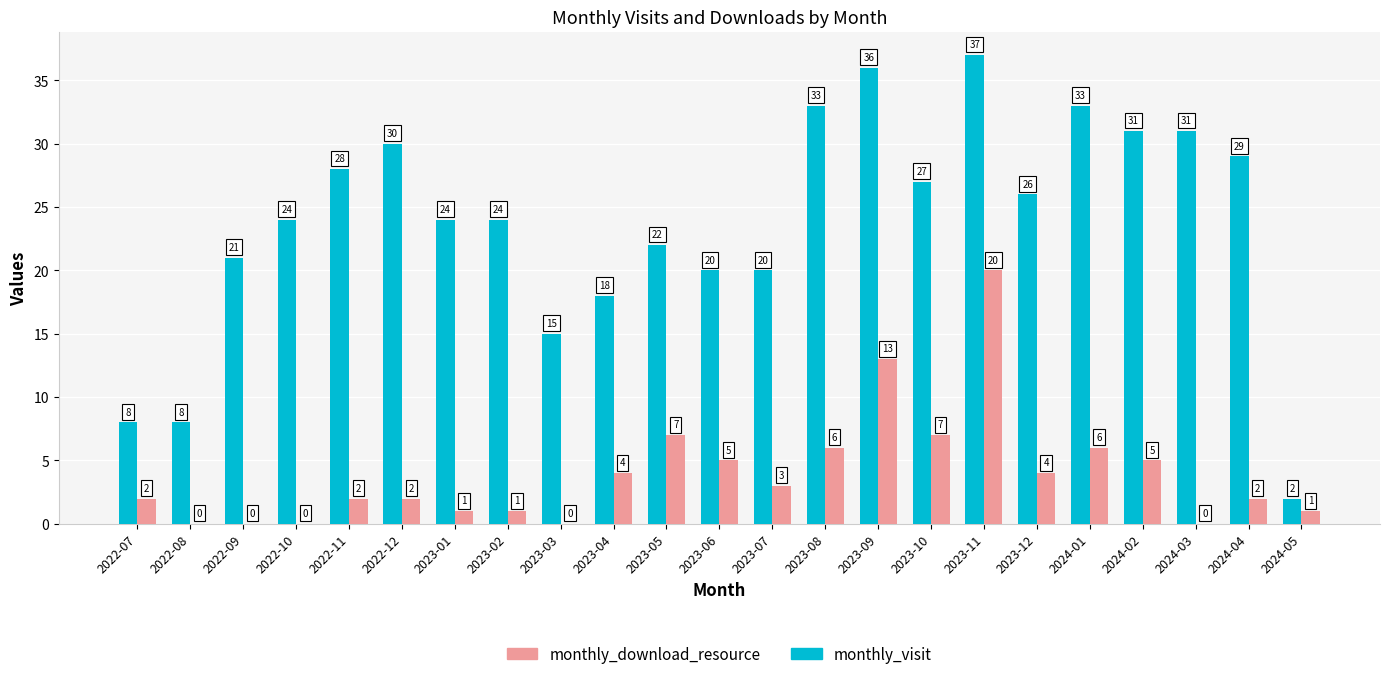

How many categories are shown in the chart?

23